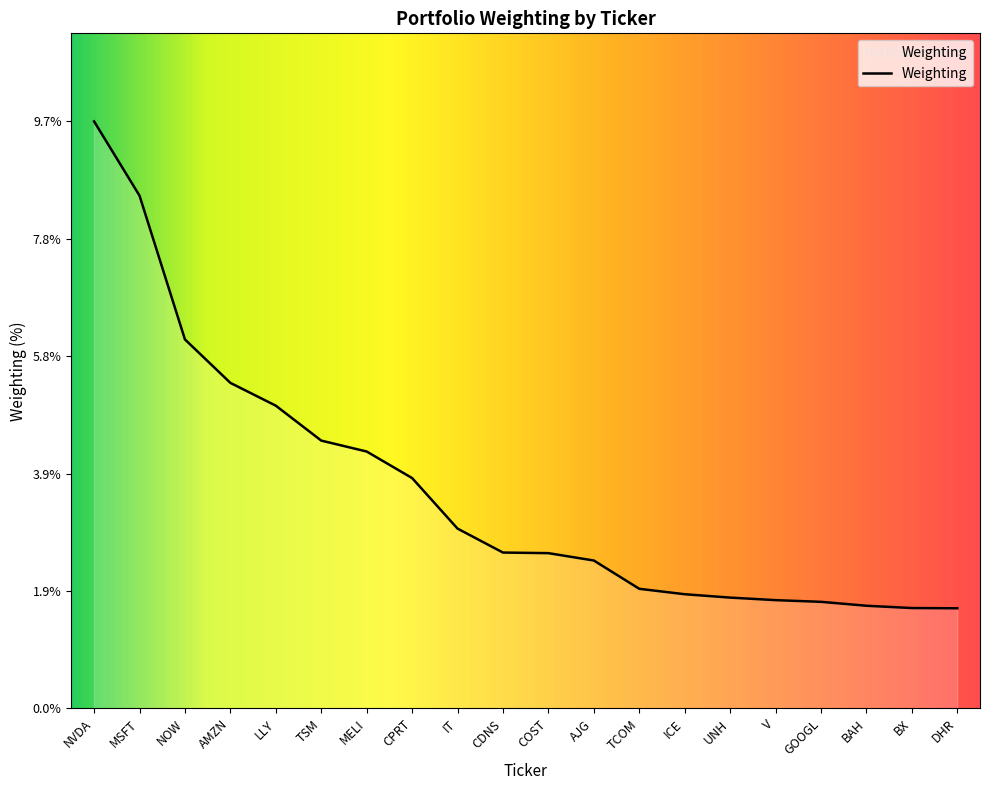

Reading left to right, what are all the values shown in this chart?

NVDA=9.7	MSFT=8.5	NOW=6.1	AMZN=5.4	LLY=5.0	TSM=4.4	MELI=4.3	CPRT=3.8	IT=3.0	CDNS=2.6	COST=2.6	AJG=2.5	TCOM=2.0	ICE=1.9	UNH=1.8	V=1.8	GOOGL=1.8	BAH=1.7	BX=1.7	DHR=1.7